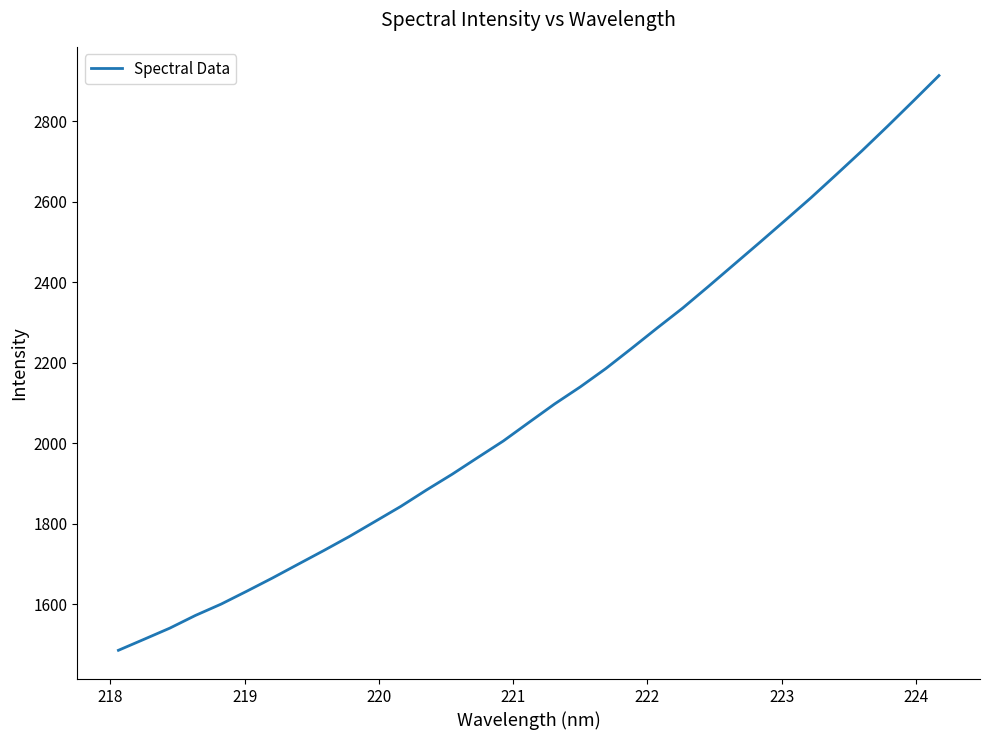

What is the minimum value shown in the chart?

1486.1